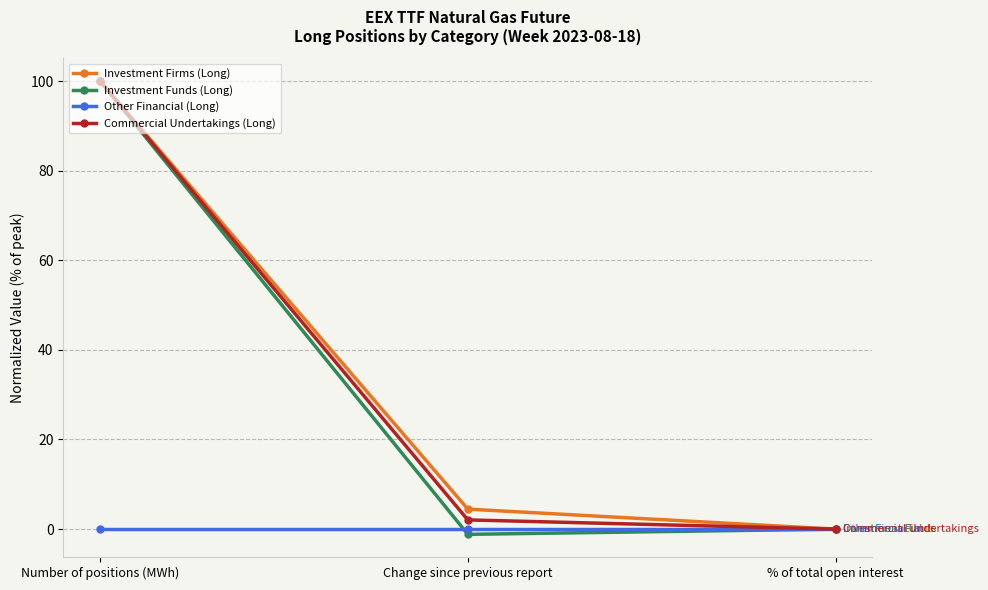

At which label is Commercial Undertakings (Long) closest to 50?

Change since previous report